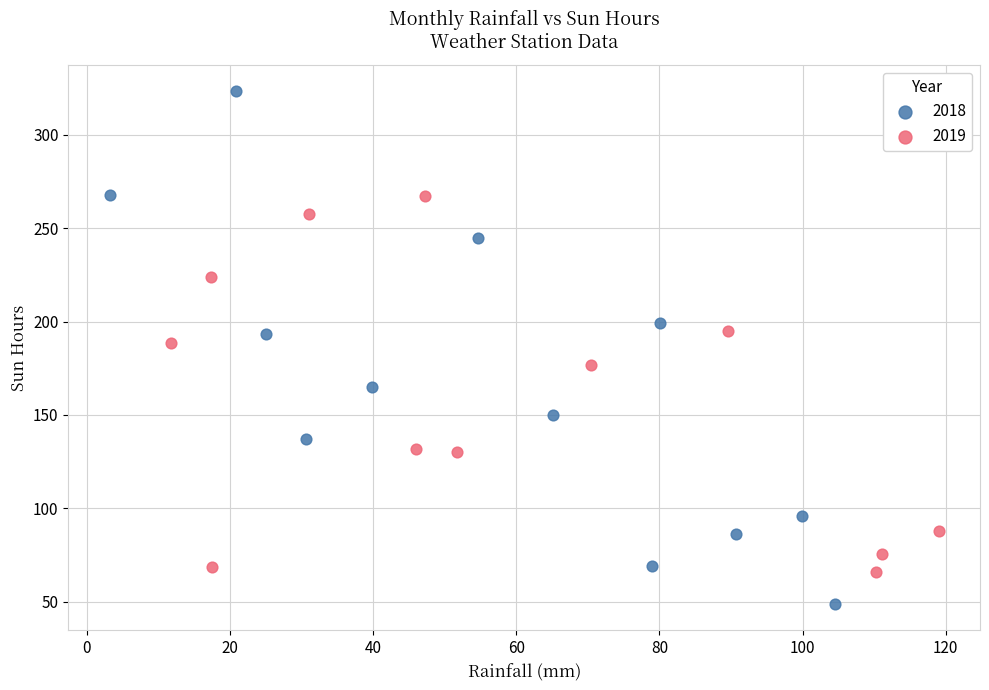

Which series has the largest Y range (max minus min)?

2018